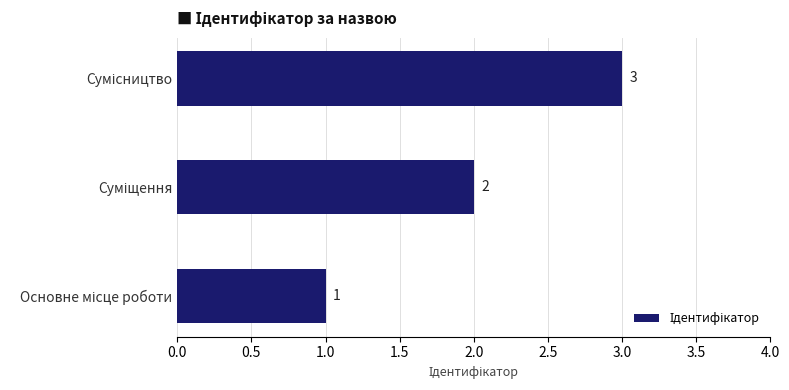

Count the values in the range 1 to 3.

3